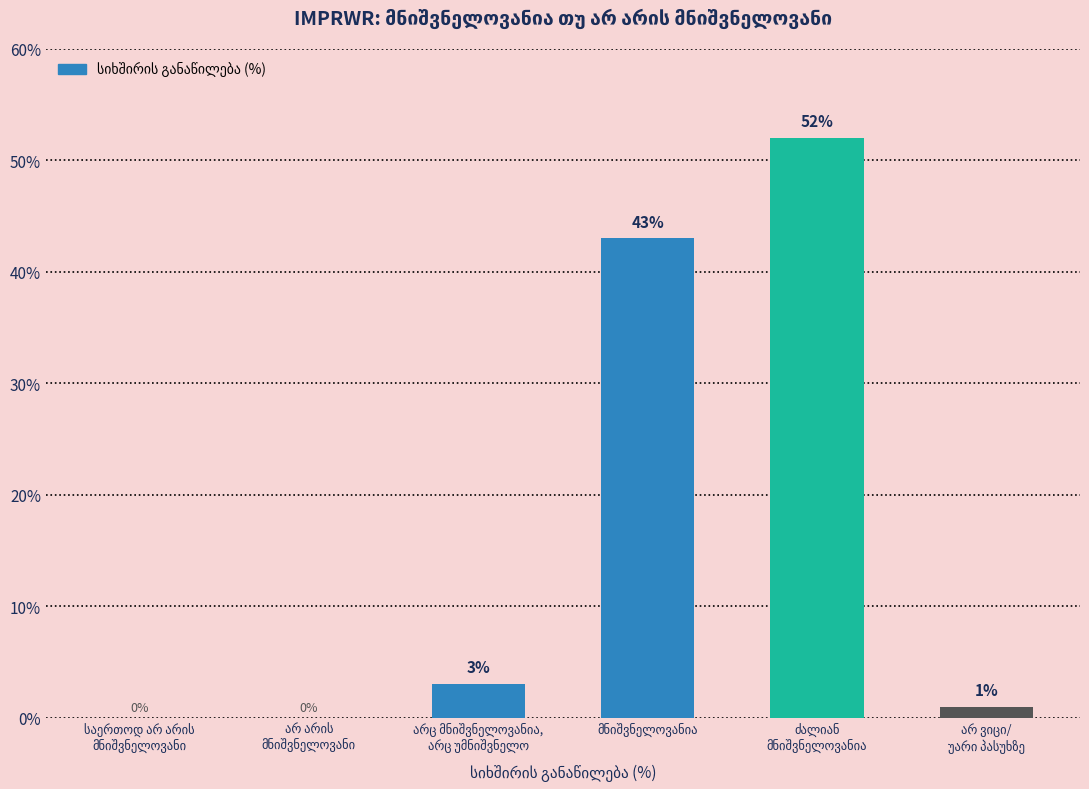

What is the greatest value displayed?

52